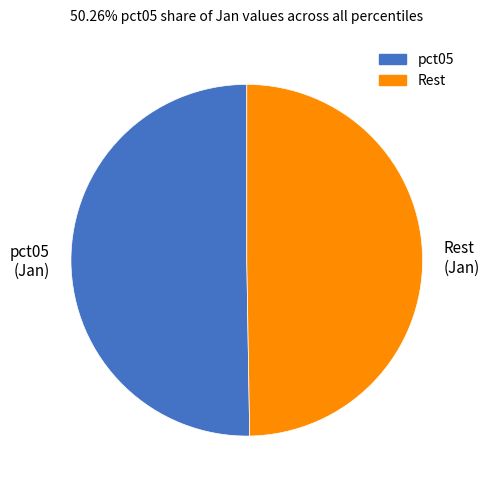

Which slice is the largest?

pct05 (Jan)